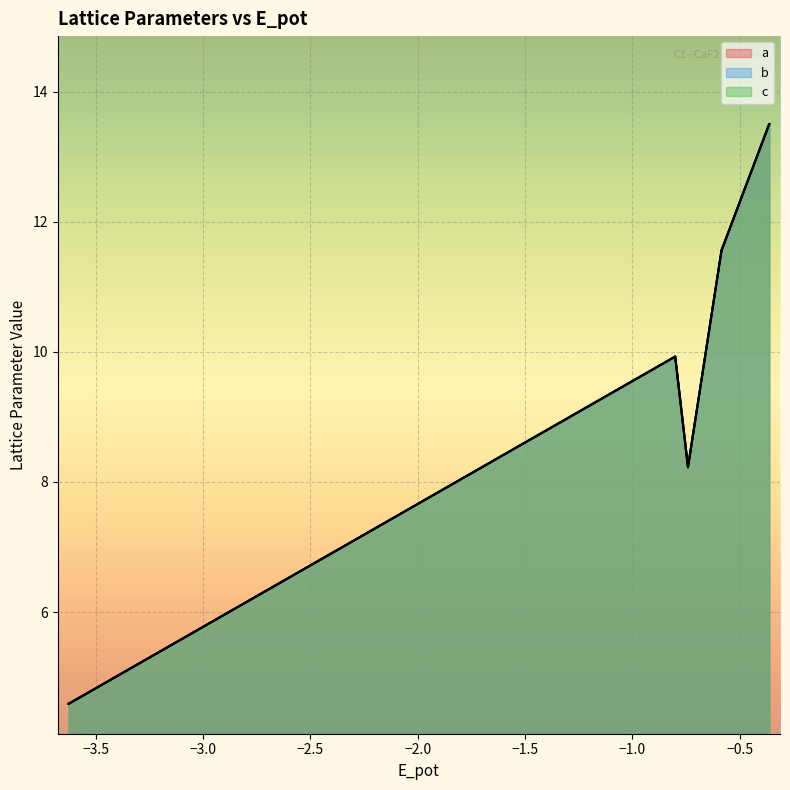

What is the difference between the maximum and minimum values in the b series?

8.9